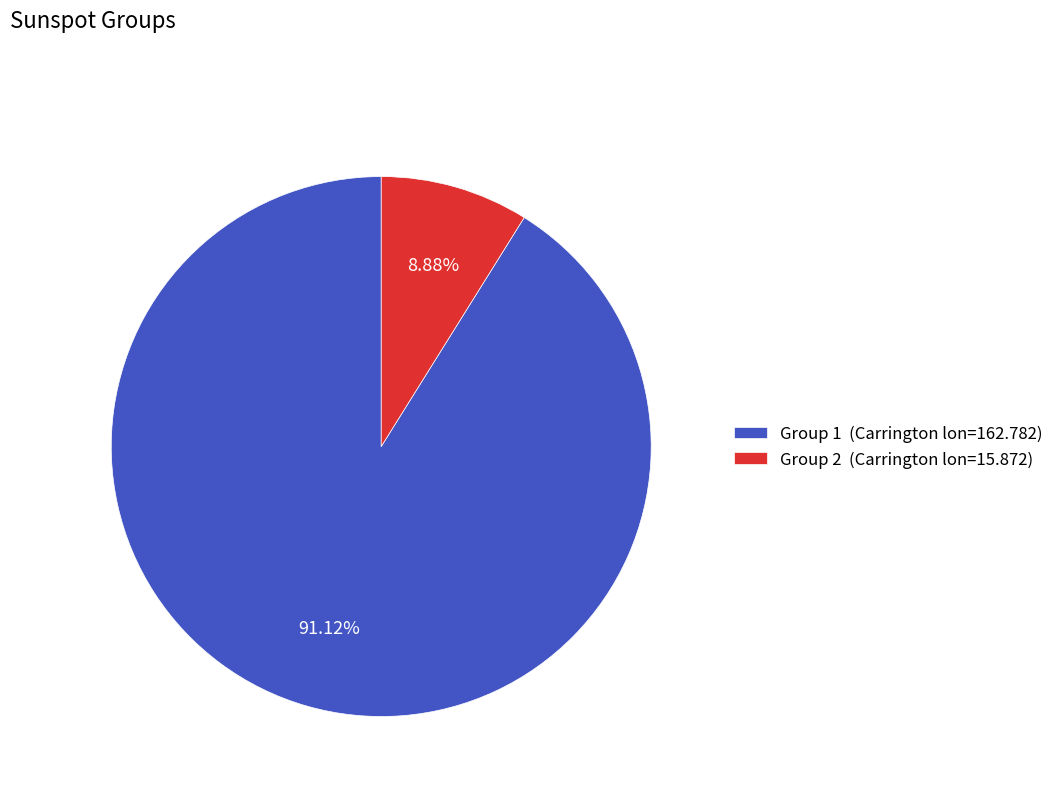

Which slice is the largest?

Group 1 (Carrington lon=162.782)